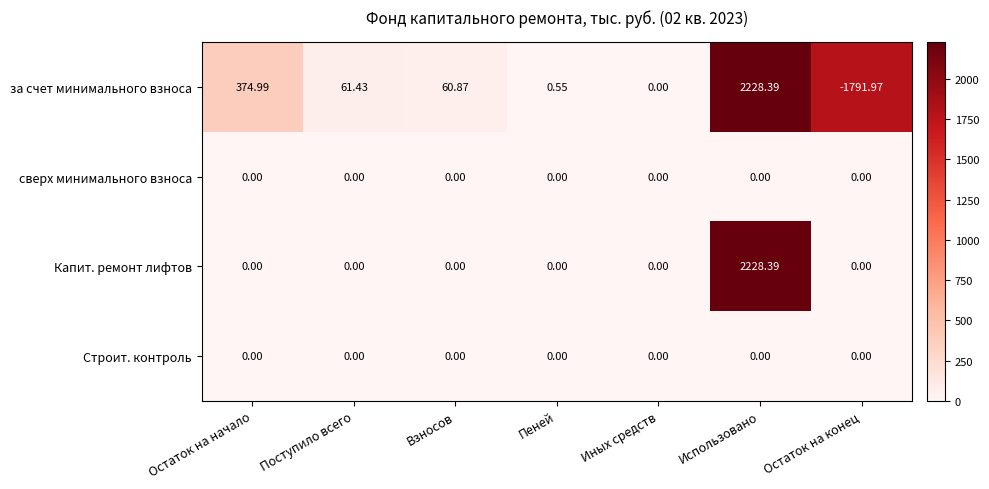

Which series has the largest total across all categories?

Капит. ремонт лифтов